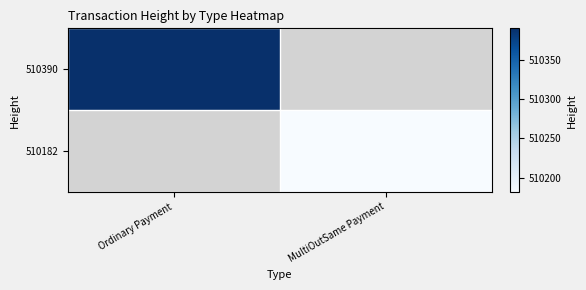

What is the highest value of the 510390 series?

510390.0